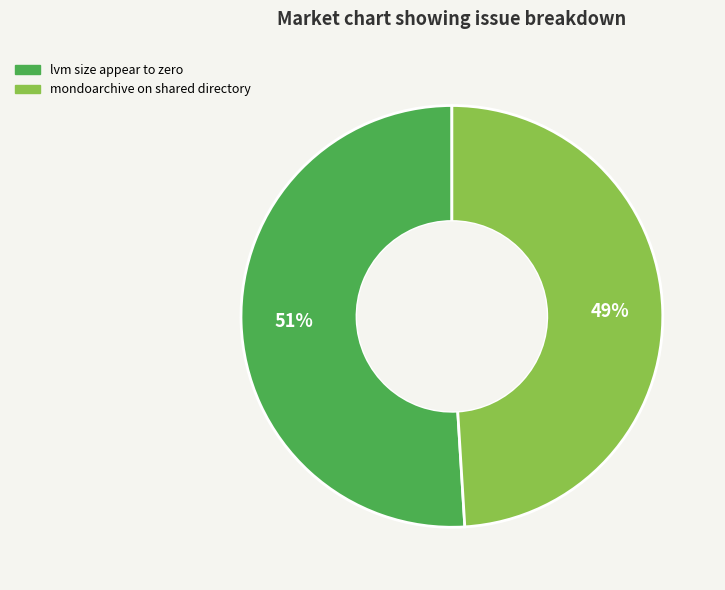

To the nearest percent, what is the average slice percentage?

50%